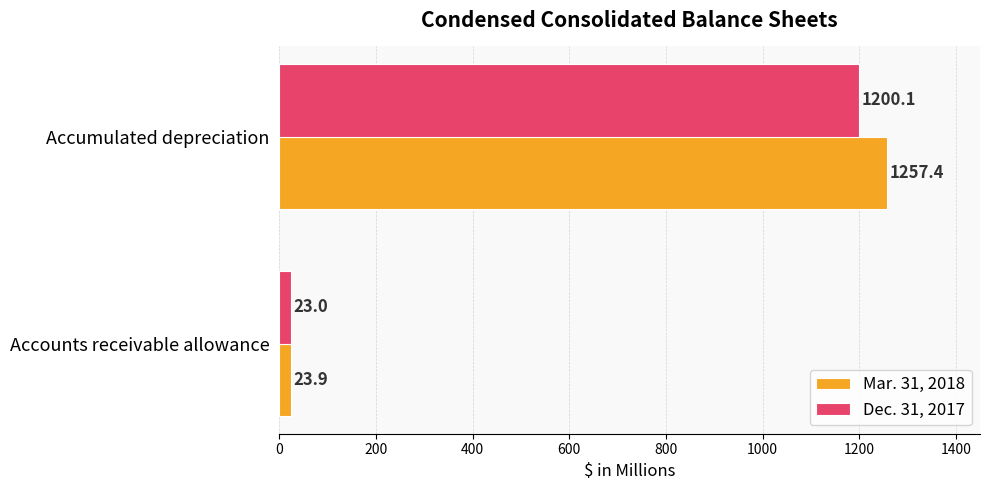

What is the total value across all series at Accounts receivable allowance?

46.9